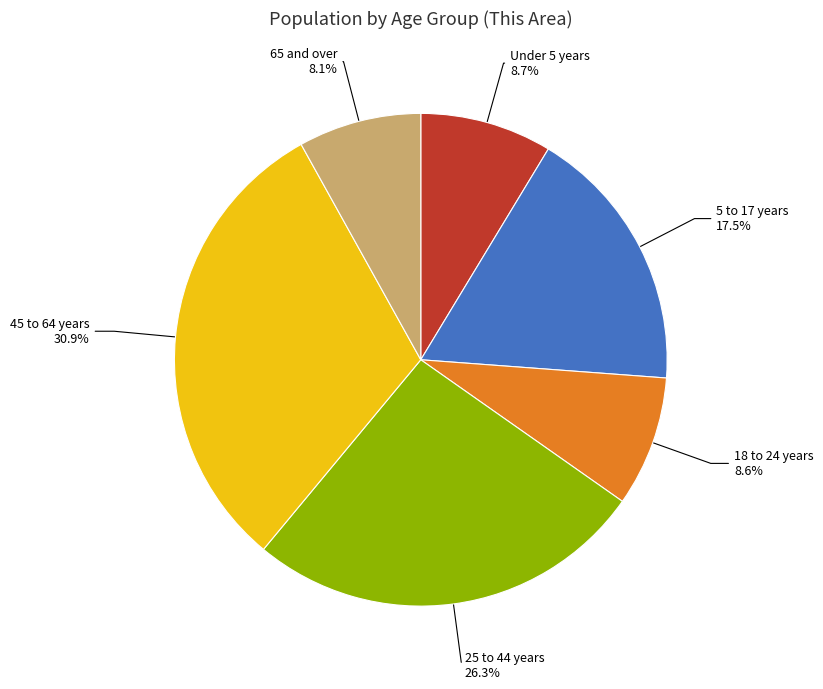

Is there any slice that represents more than half of the pie?

No